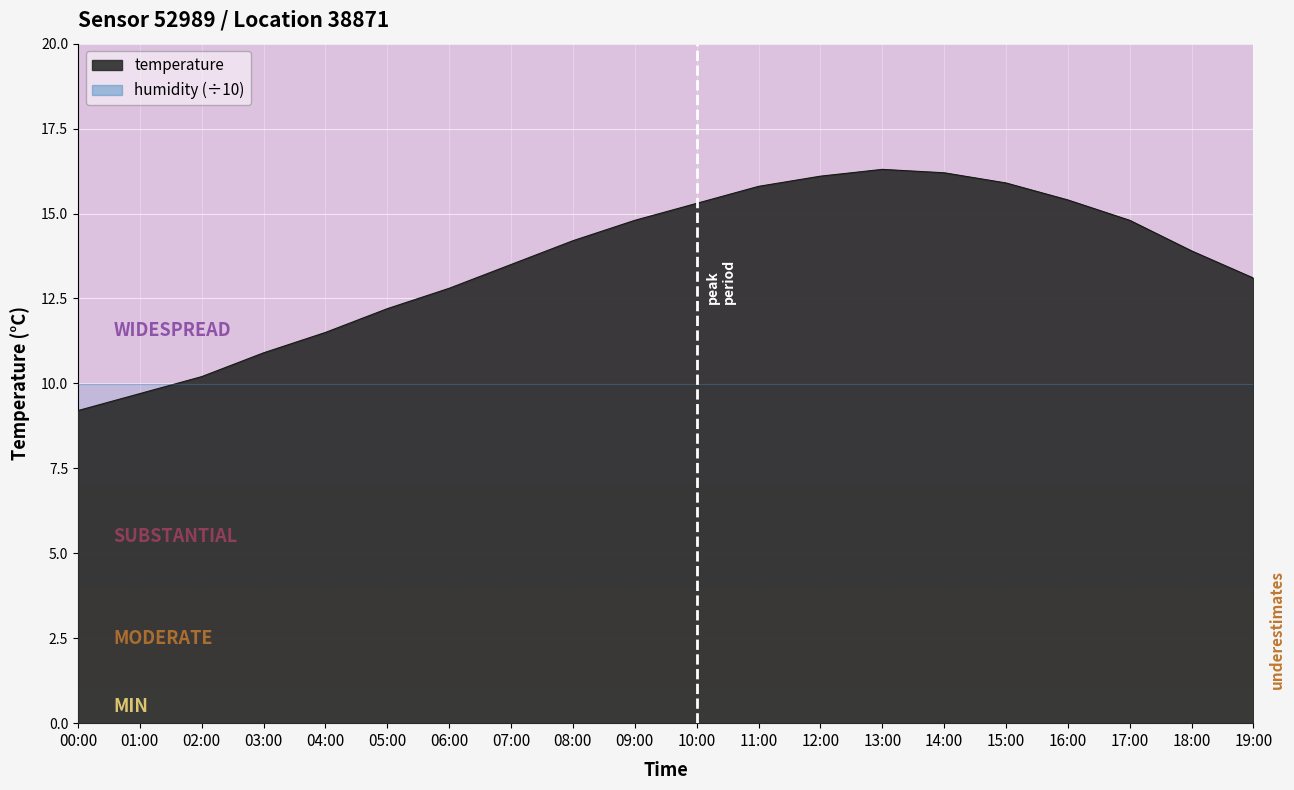

Is it true that the value at 07:00 is 13.5?

True